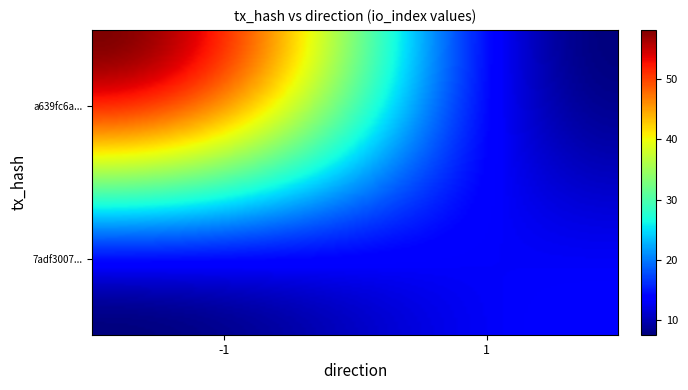

Which series has the widest spread of values?

a639fc6a9274ff8ef322e8791739c35bc1f969c